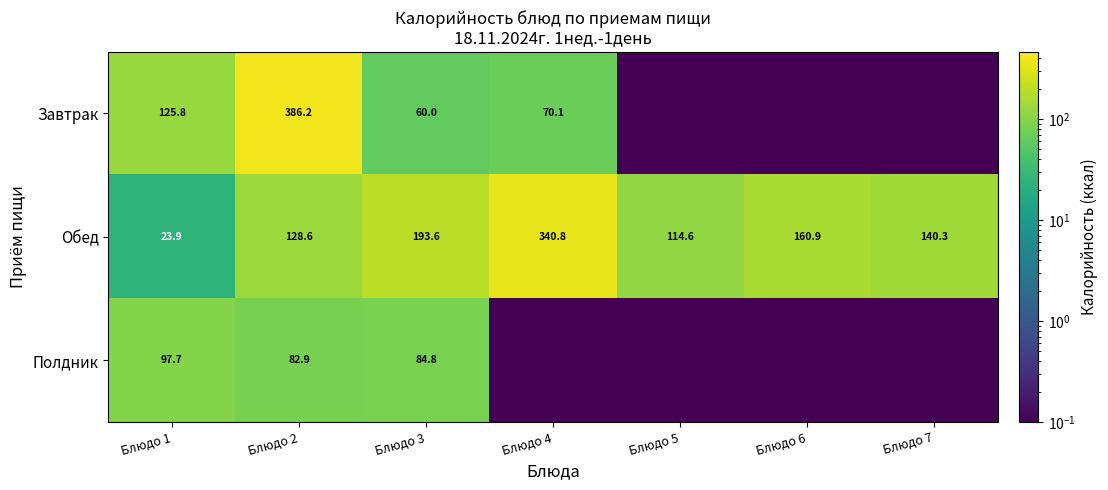

Is the value of Обед at Блюдо 5 greater than the value of Завтрак at Блюдо 4?

Yes